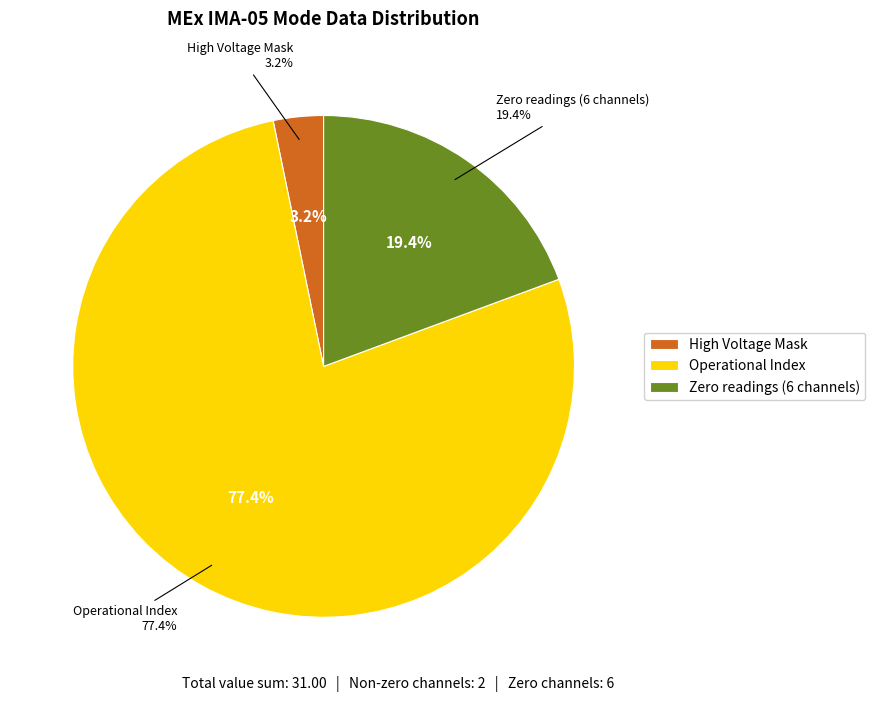

Count the number of slices in the pie.

8